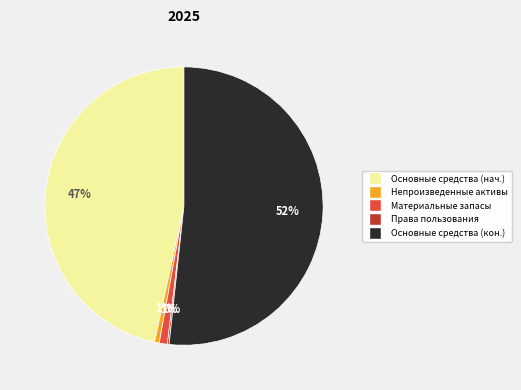

Is there a majority slice in this chart?

Yes